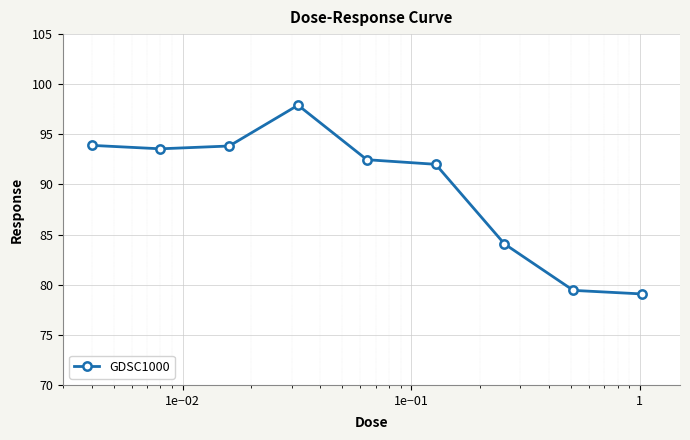

What is the greatest value displayed?

97.9